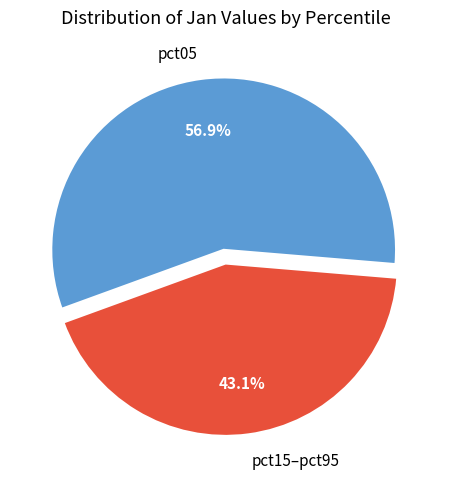

To the nearest percent, what is the average slice percentage?

50%